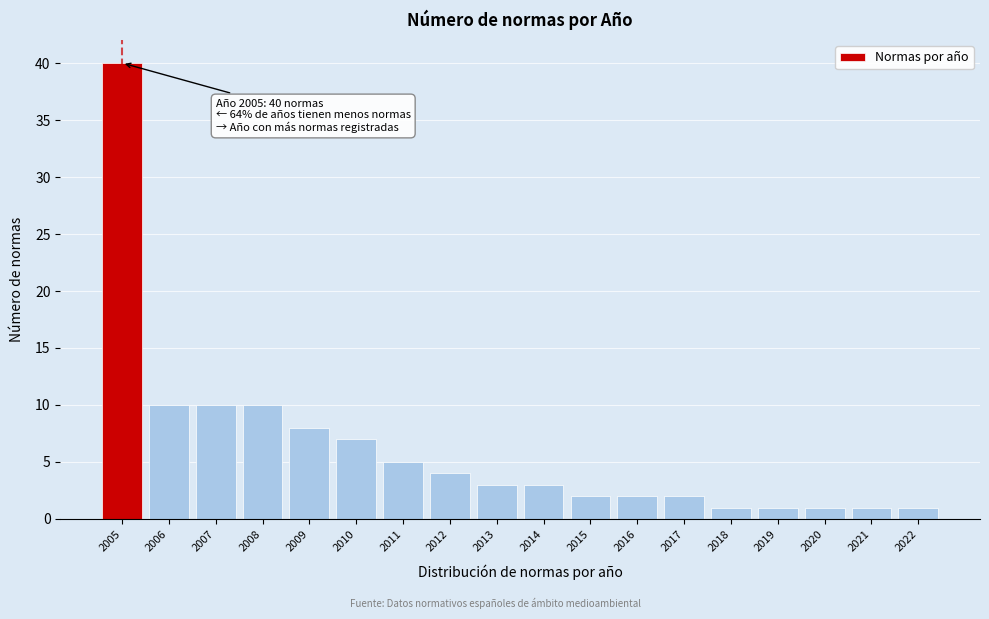

Reading right to left, extract all data points from this chart.

1	1	1	1	1	2	2	2	3	3	4	5	7	8	10	10	10	40